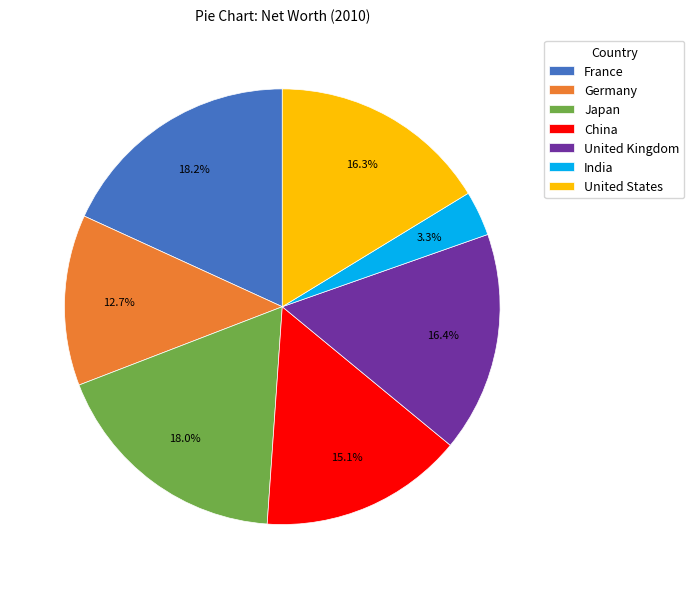

Which category has the smallest portion of the pie?

India